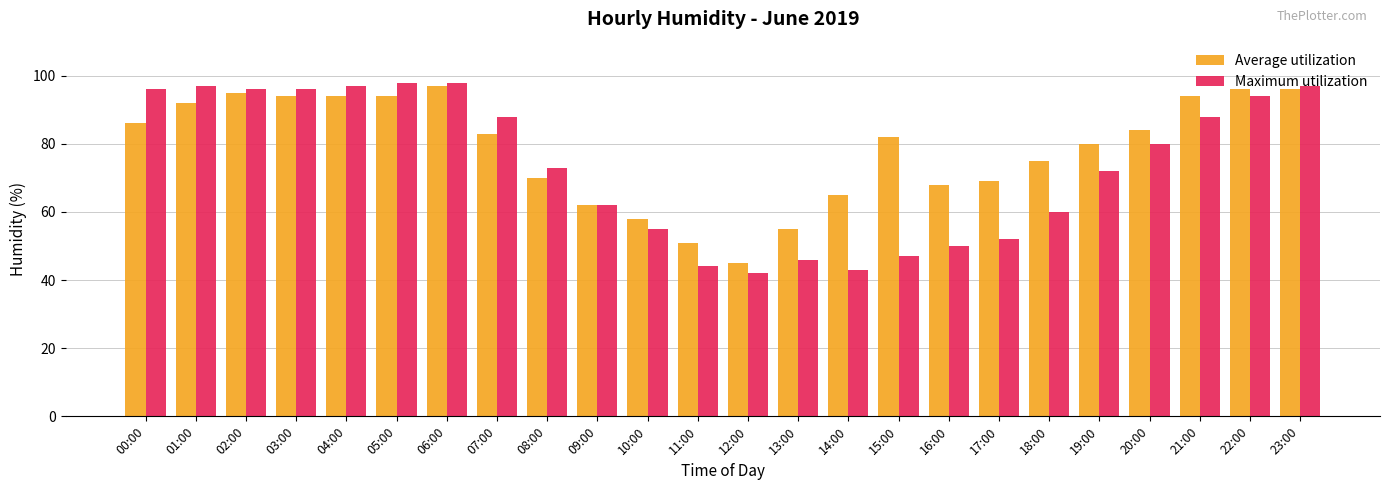

What position from the right is 19:00?

5